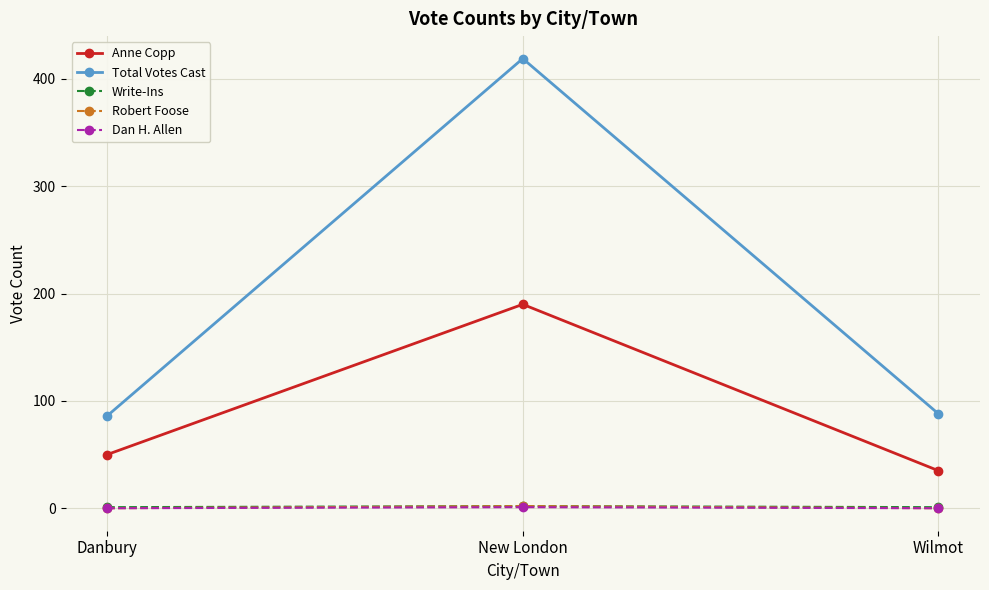

Which series changed the most between New London and Wilmot?

Total Votes Cast